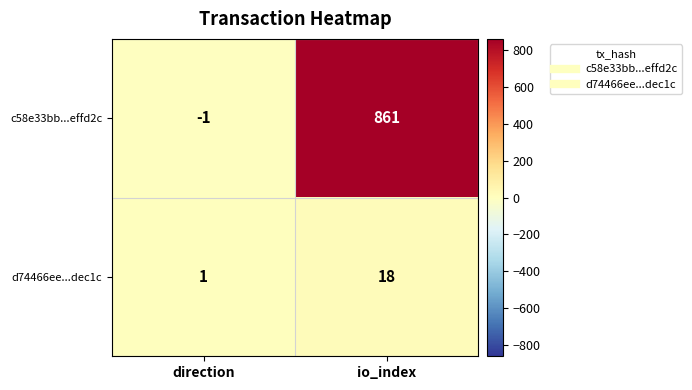

Rank the series by their maximum value, from lowest to highest.

d74466ee...dec1c, c58e33bb...effd2c